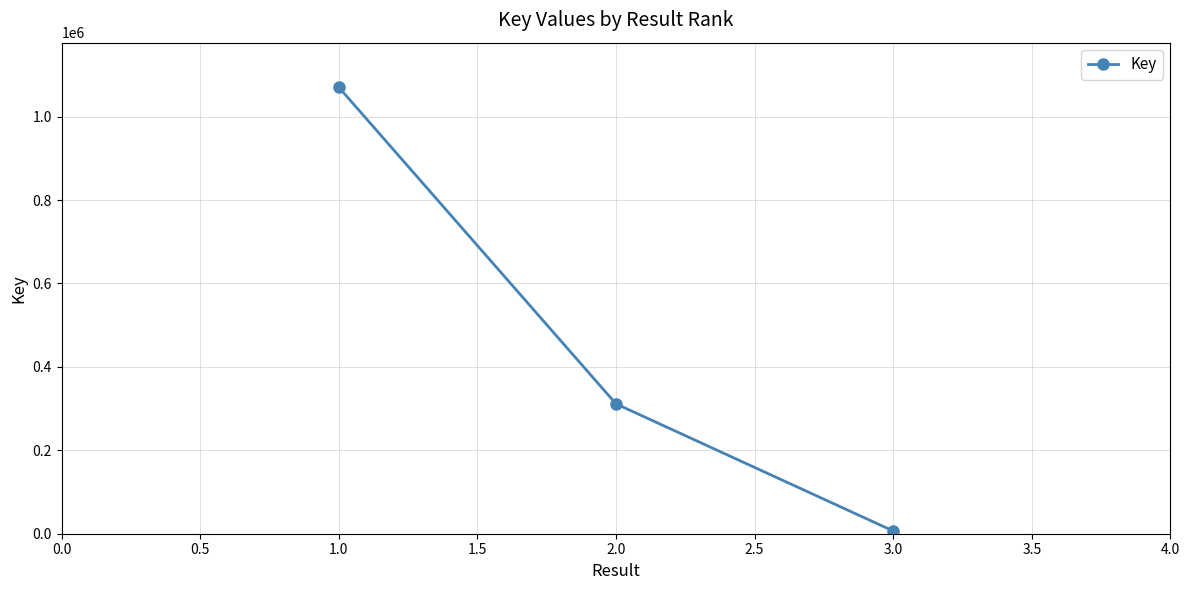

What is the sum of all values?

1388059